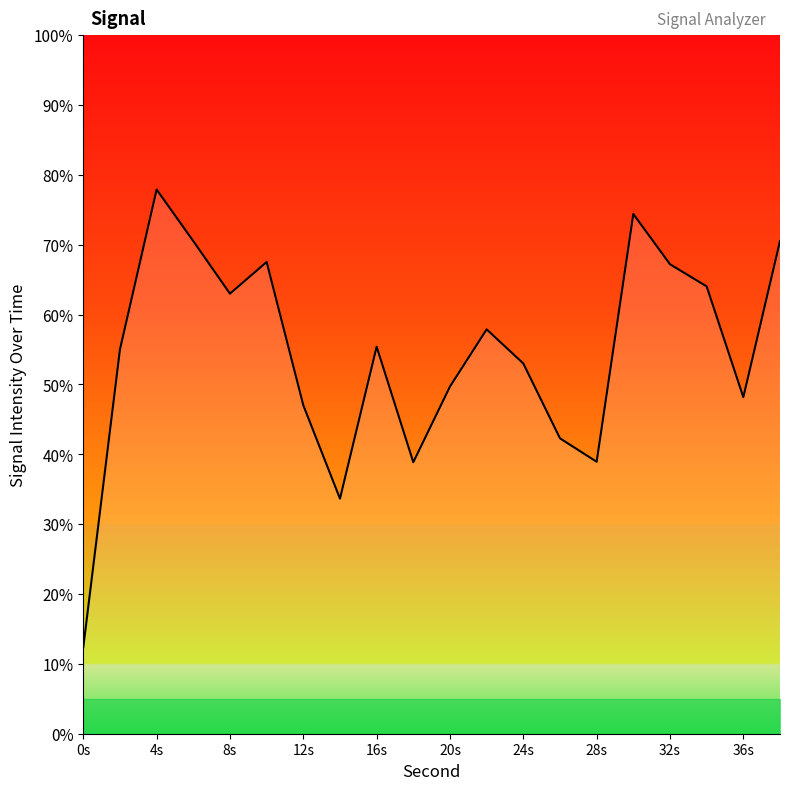

What is the greatest value displayed?

77.9